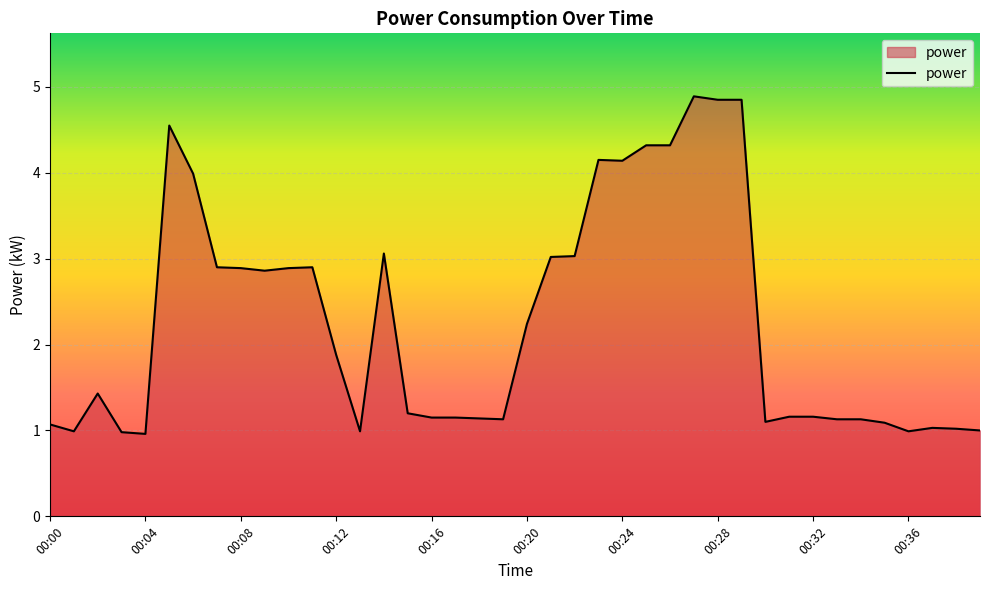

What is the greatest value displayed?

4.9